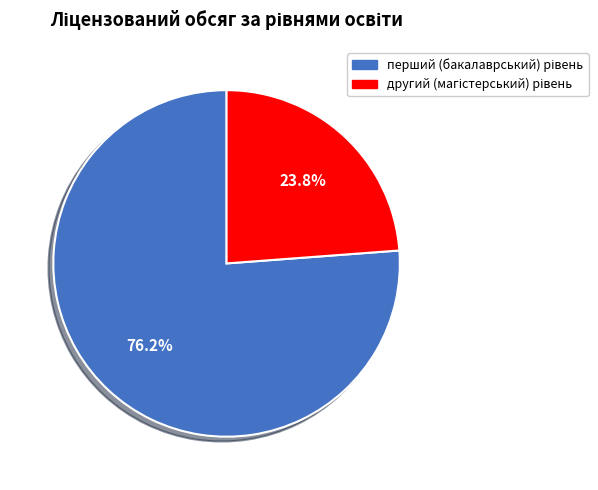

Is there any slice that represents more than half of the pie?

Yes